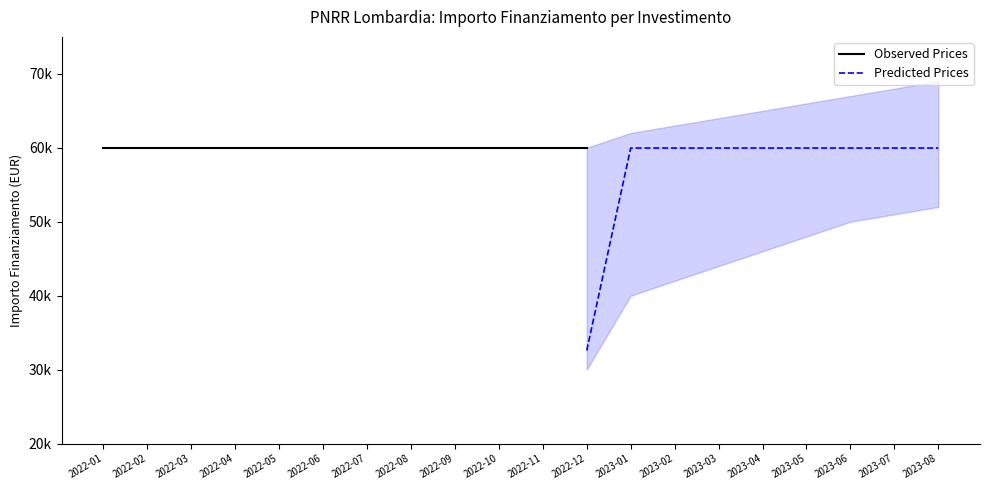

At how many categories does at least one series exceed 57521?

20